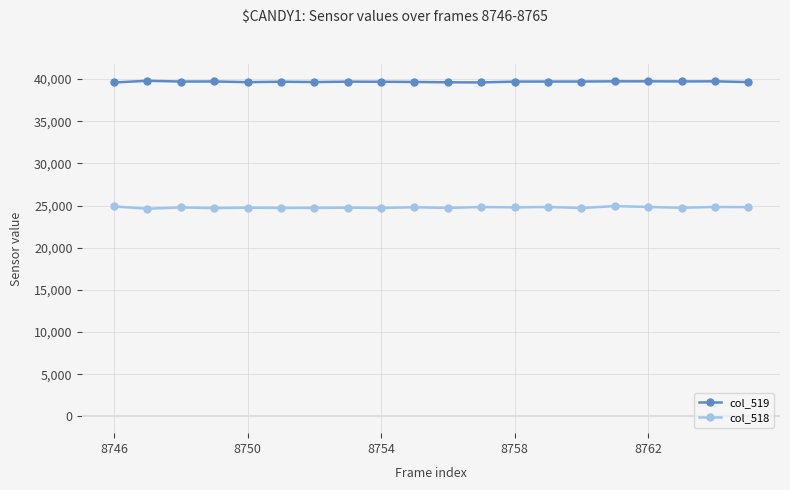

What are all the series names shown in the legend?

col_519, col_518